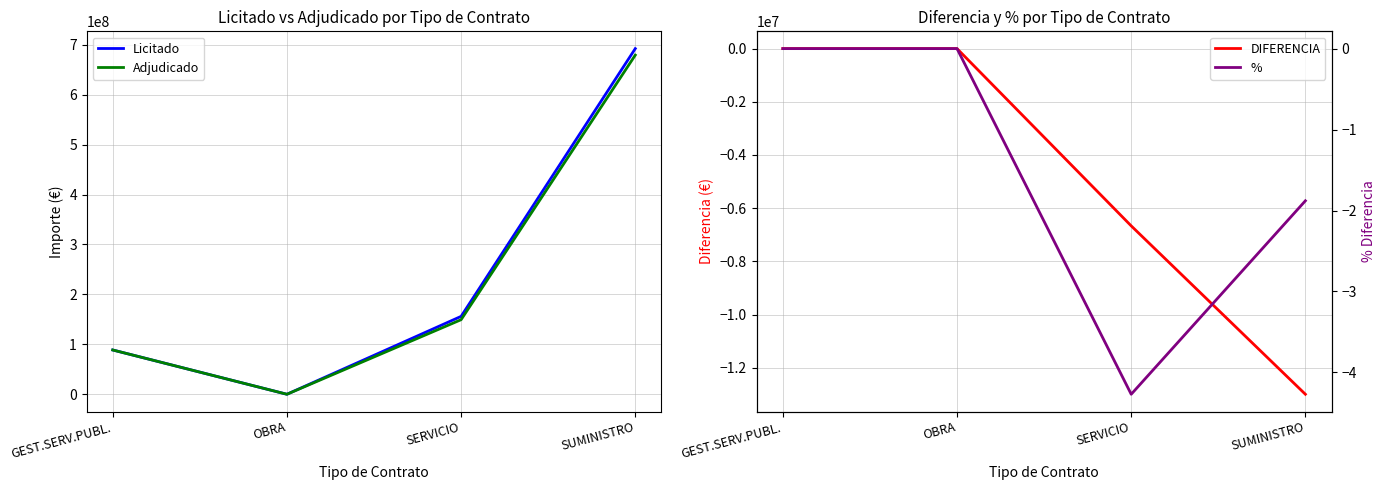

At which category does % reach its first local valley?

SERVICIO